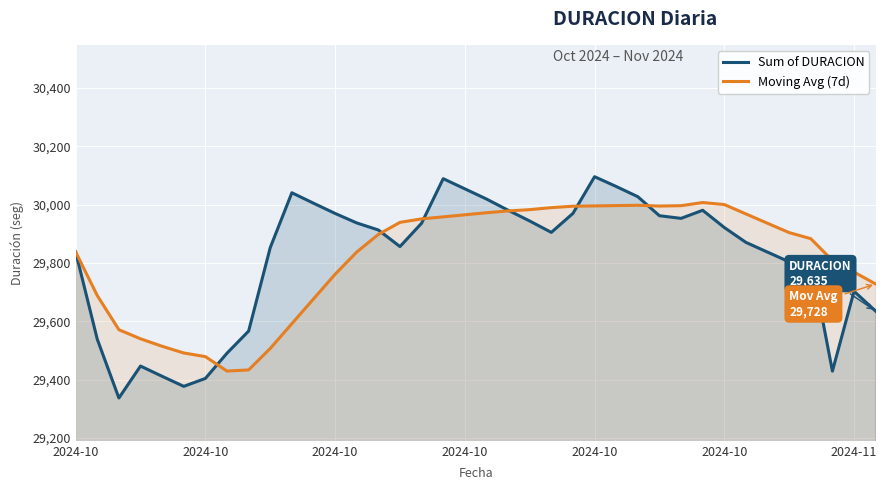

Where does the Sum of DURACION series first go above 29912?

10